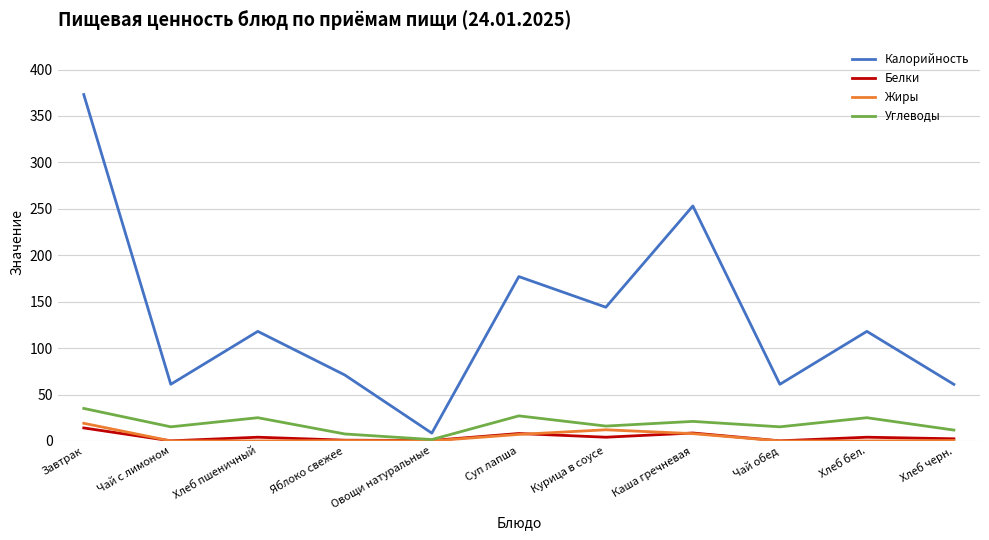

Does the chart display data point markers on the line(s)?

Yes